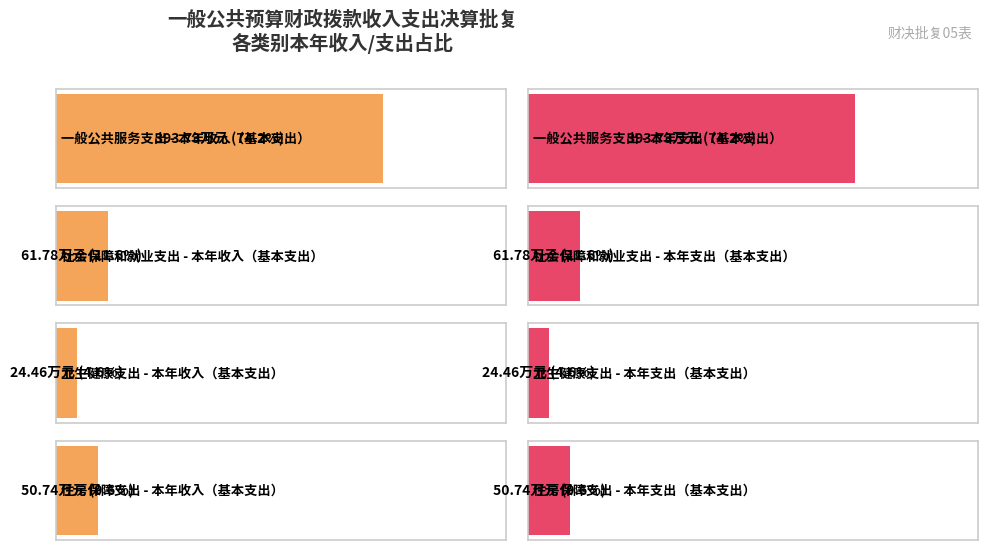

How many groups of bars are there?

4